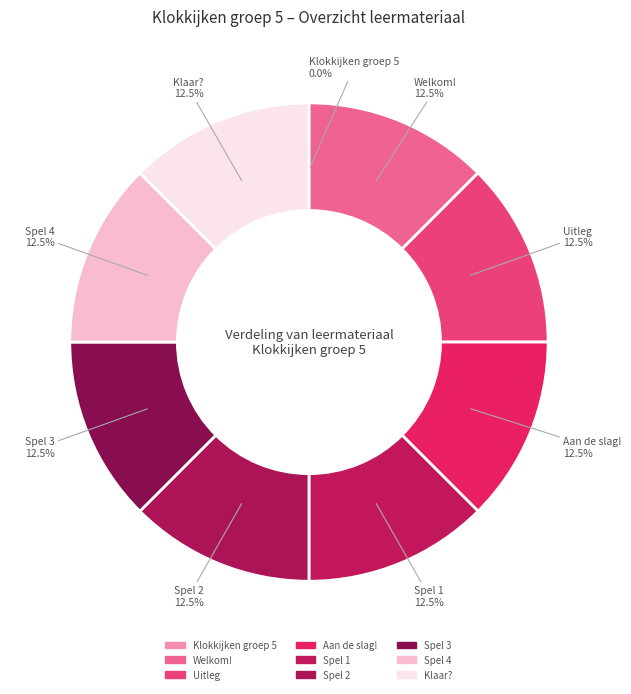

Is there a majority slice in this chart?

No